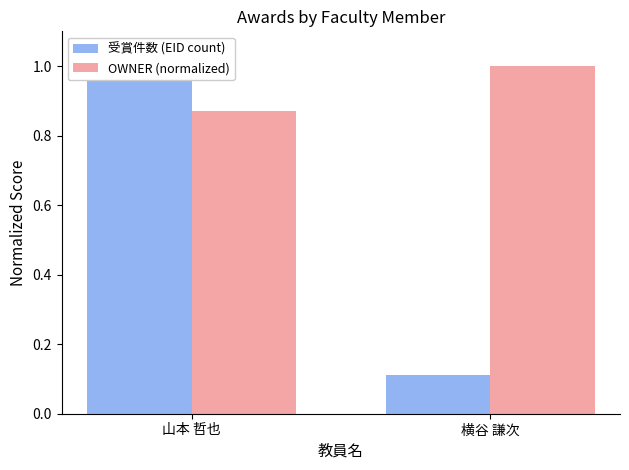

How many distinct data groups are displayed?

2